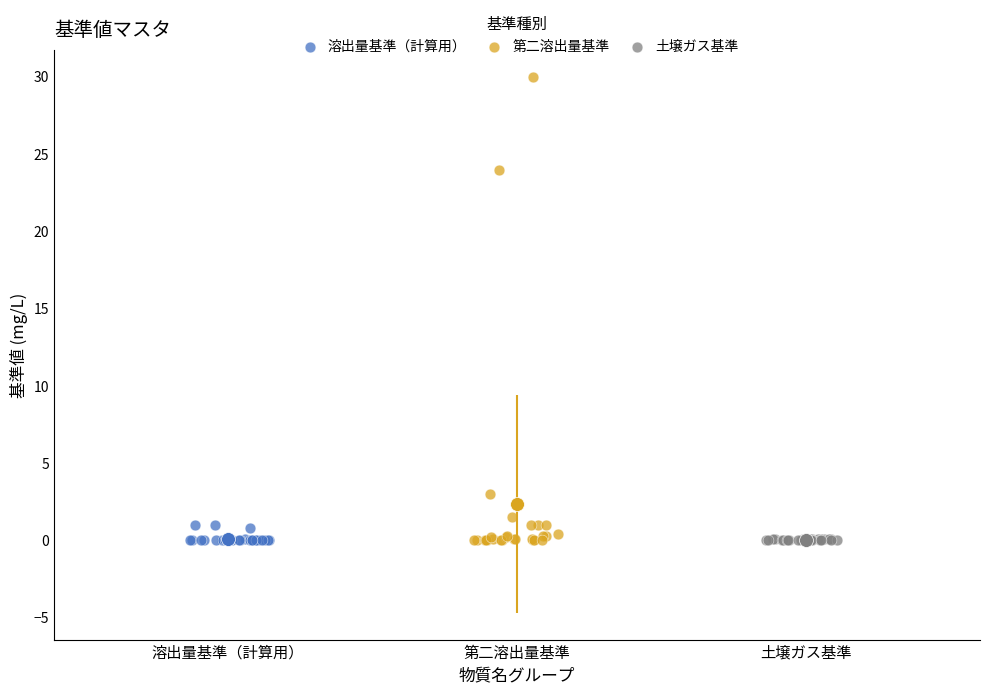

Which series has the widest spread of Y values?

第二溶出量基準